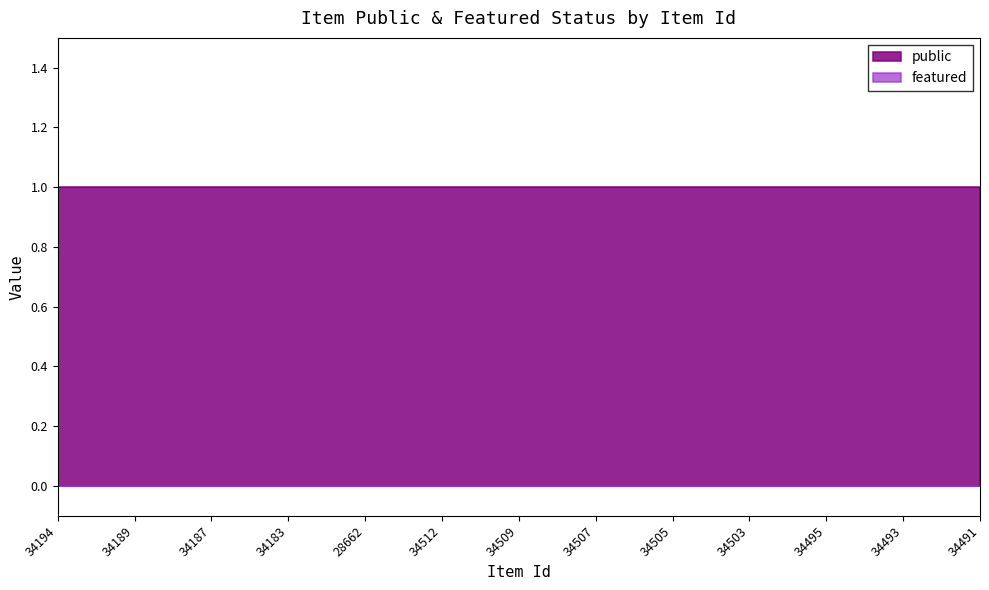

The value of public at 34507 is 1. True or false?

True